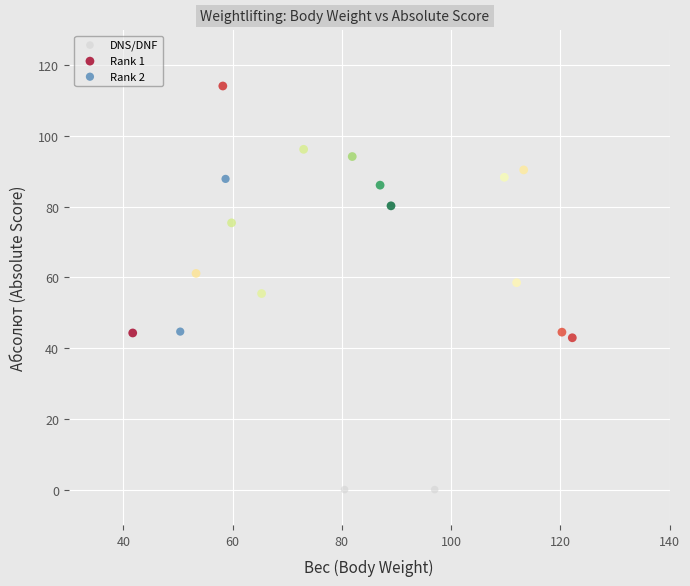

Which series reaches the maximum Y coordinate?

Rank 1